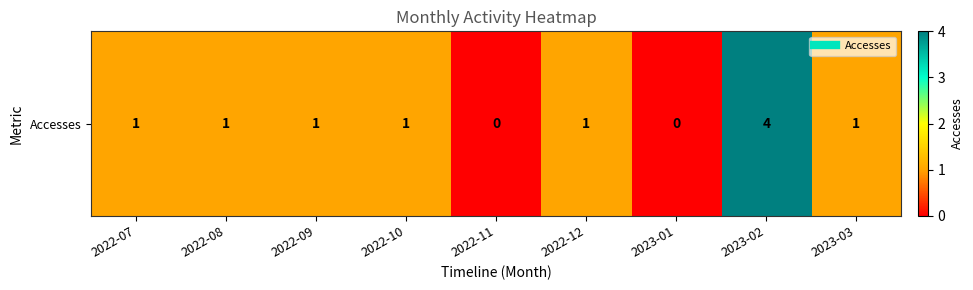

Rank the categories by value from highest to lowest.

2023-02, 2022-07, 2022-08, 2022-09, 2022-10, 2022-12, 2023-03, 2022-11, 2023-01